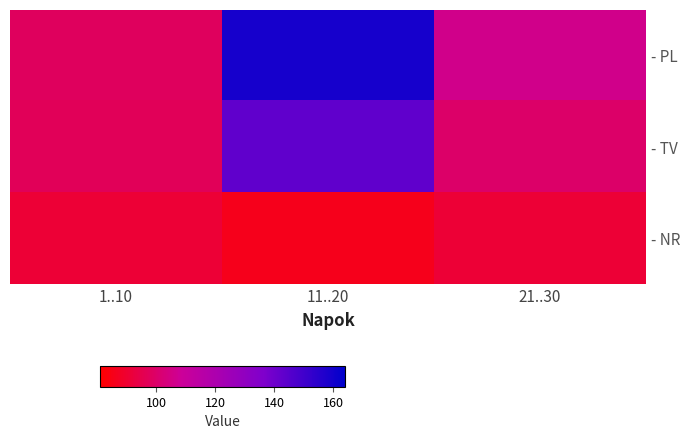

How many data points does each series have?

3